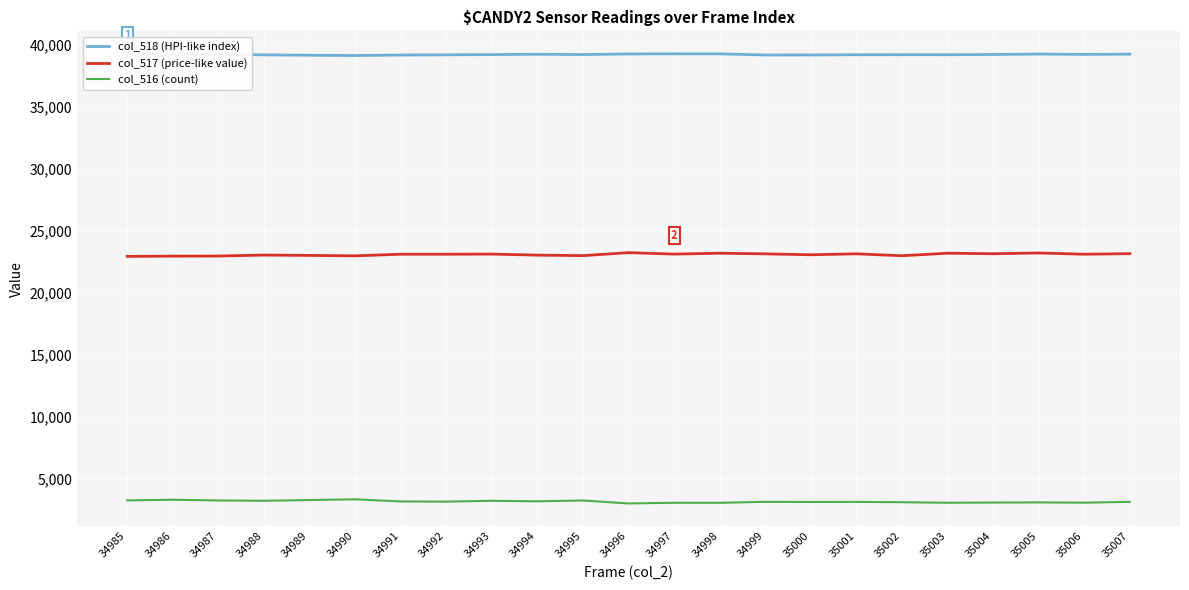

True or false: col_517 (price-like value) and col_518 (HPI-like index) cross at least once.

False